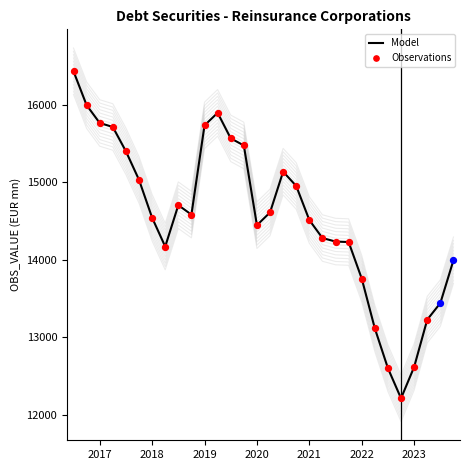

What is the change in value from 2017-Q3 to 2020-Q1?

-954.0